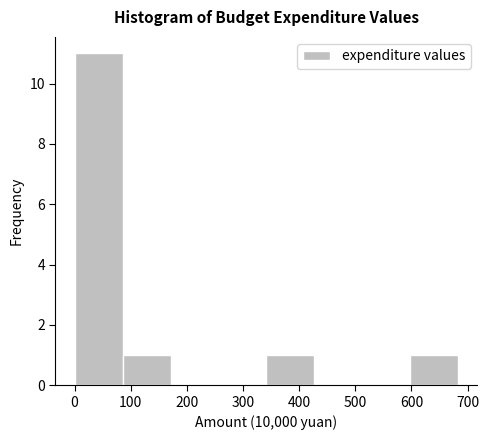

Reading left to right, transcribe this chart: for each bar, give the range it covers on the x-axis and its height. Neither the bar edges nor the heights are printed on the chart, so give them approximately, as read against the axes.

0 to 90: 11
90 to 170: 1
170 to 260: 0
260 to 340: 0
340 to 430: 1
430 to 510: 0
510 to 600: 0
600 to 680: 1